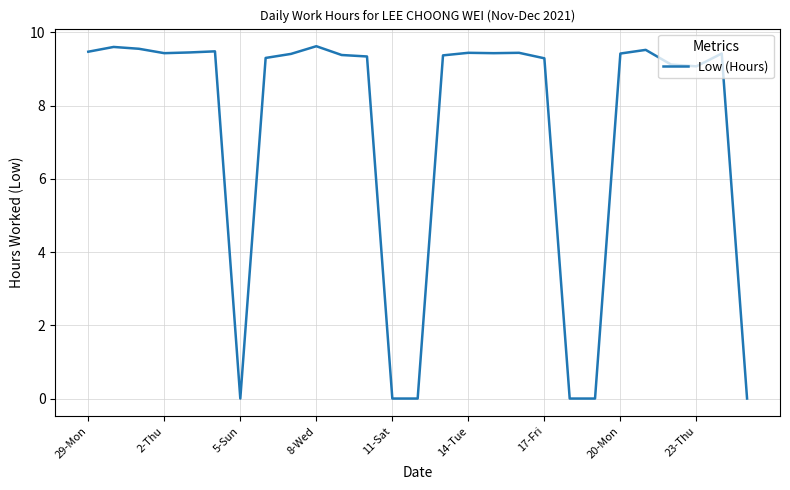

What is the difference between the maximum and minimum values?

9.6